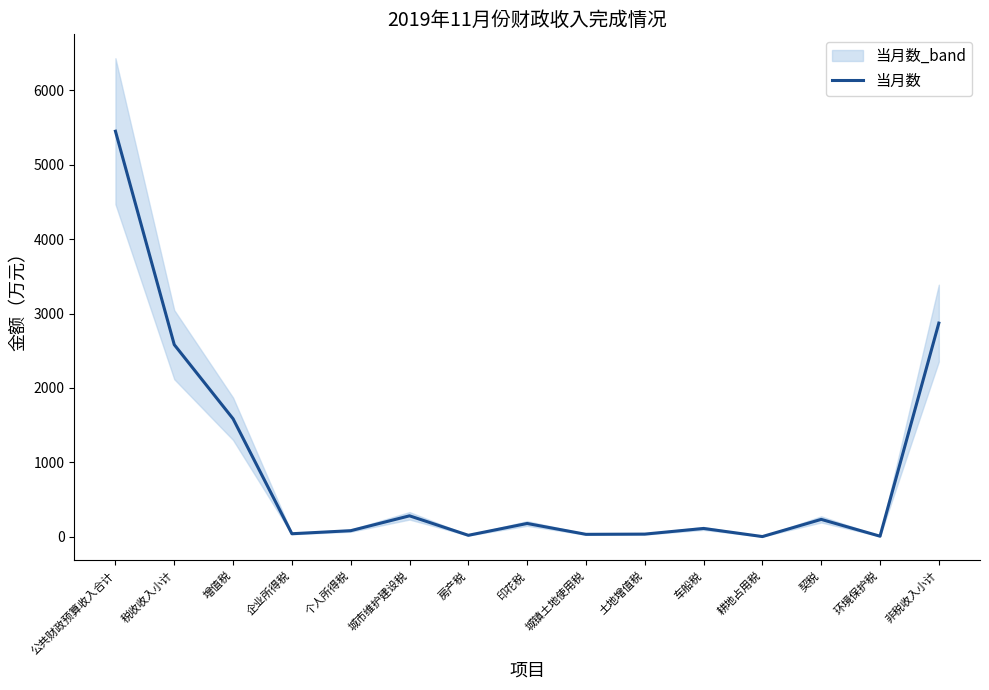

List the labels in order of value, largest first.

公共财政预算收入合计, 非税收入小计, 税收收入小计, 增值税, 城市维护建设税, 契税, 印花税, 车船税, 个人所得税, 企业所得税, 土地增值税, 城镇土地使用税, 房产税, 环境保护税, 耕地占用税